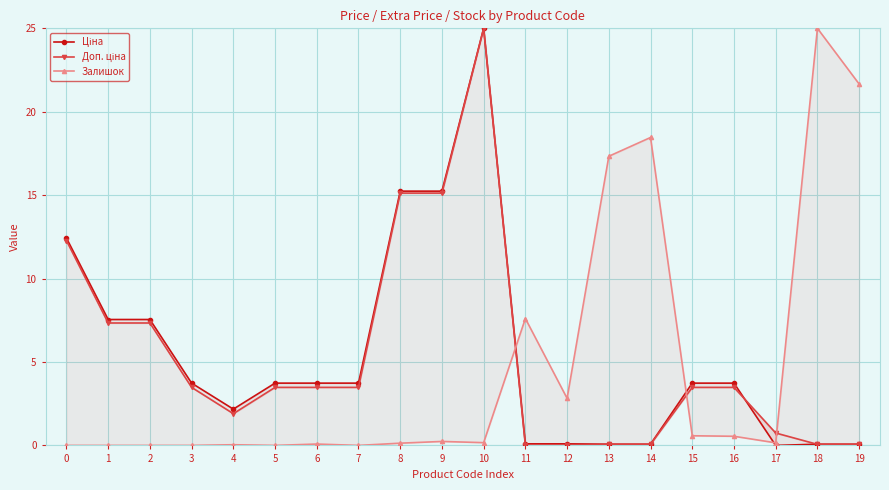

How many lines are shown in the chart?

3